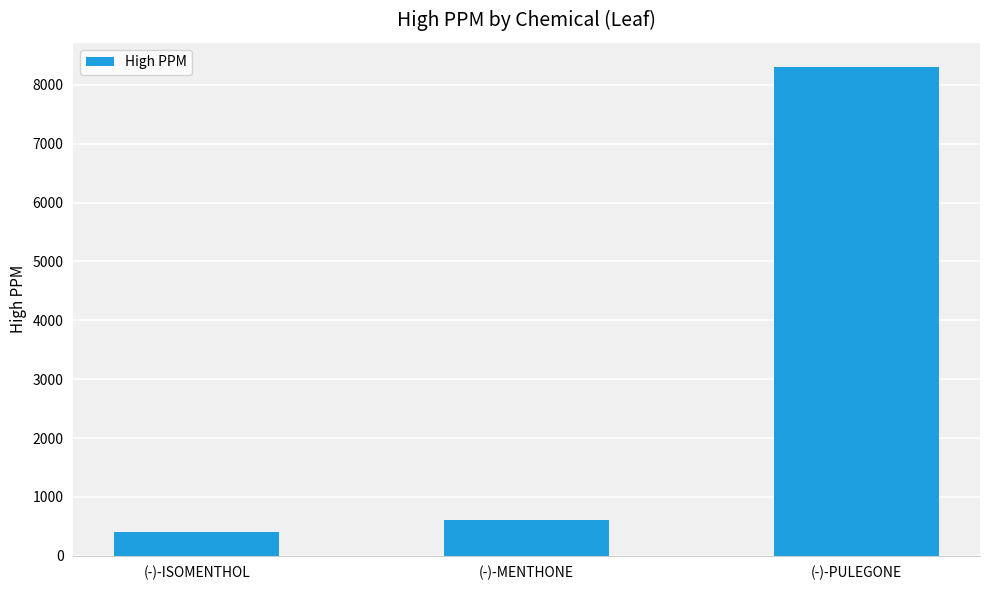

What is the difference between the maximum and minimum values?

7900